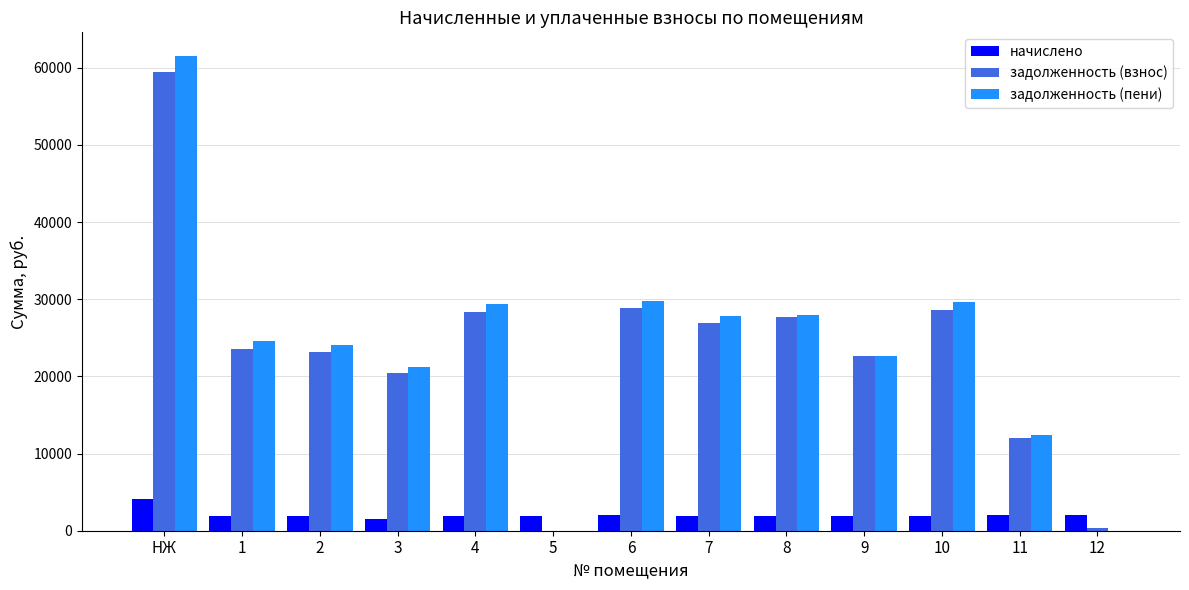

What is the sum of all начислено values?

27089.3